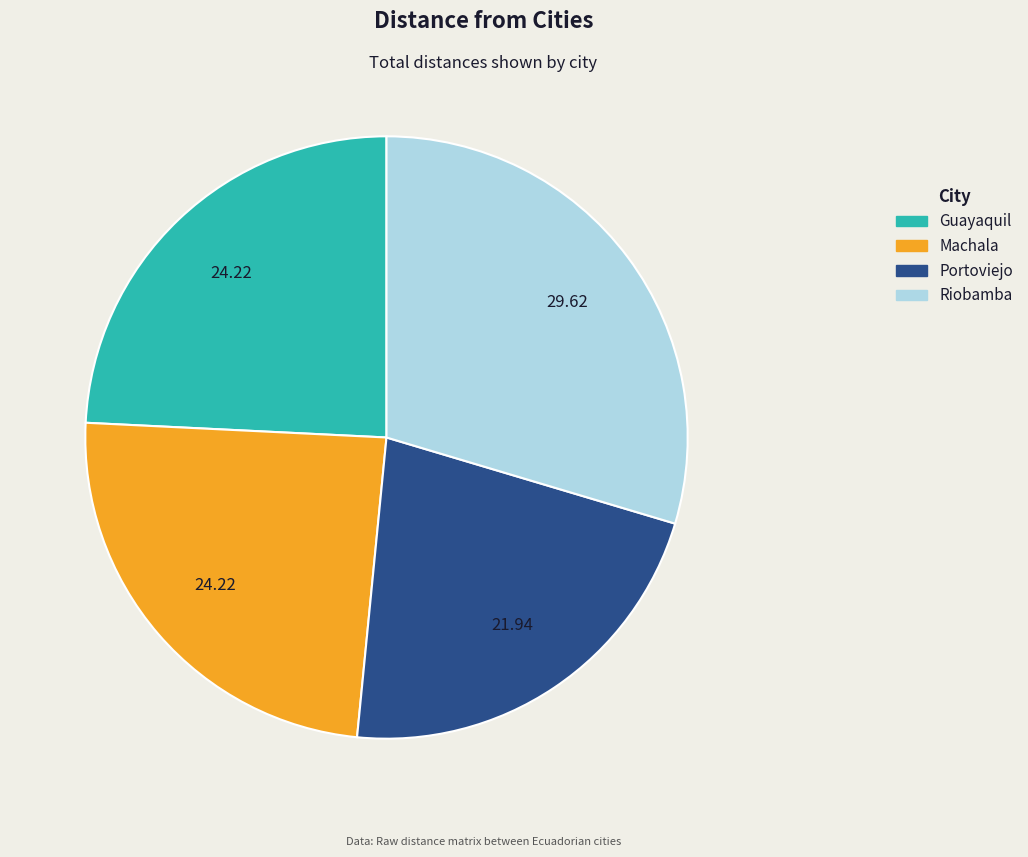

Between Machala and Portoviejo, which is larger?

Machala